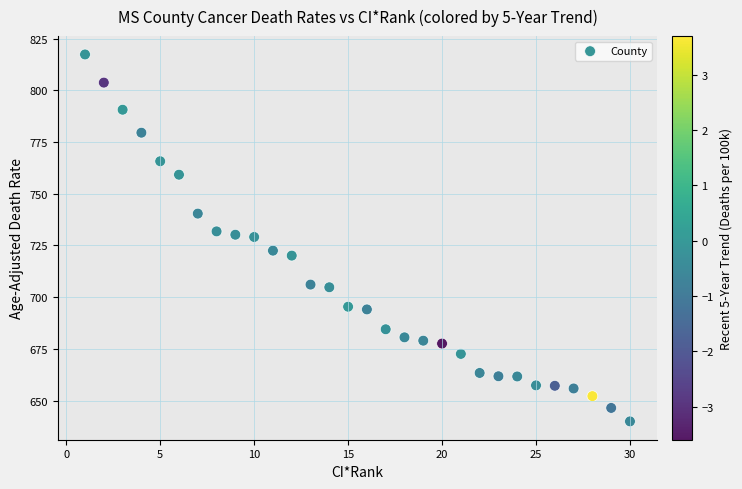

What is the range of Y values (max minus min)?

177.3